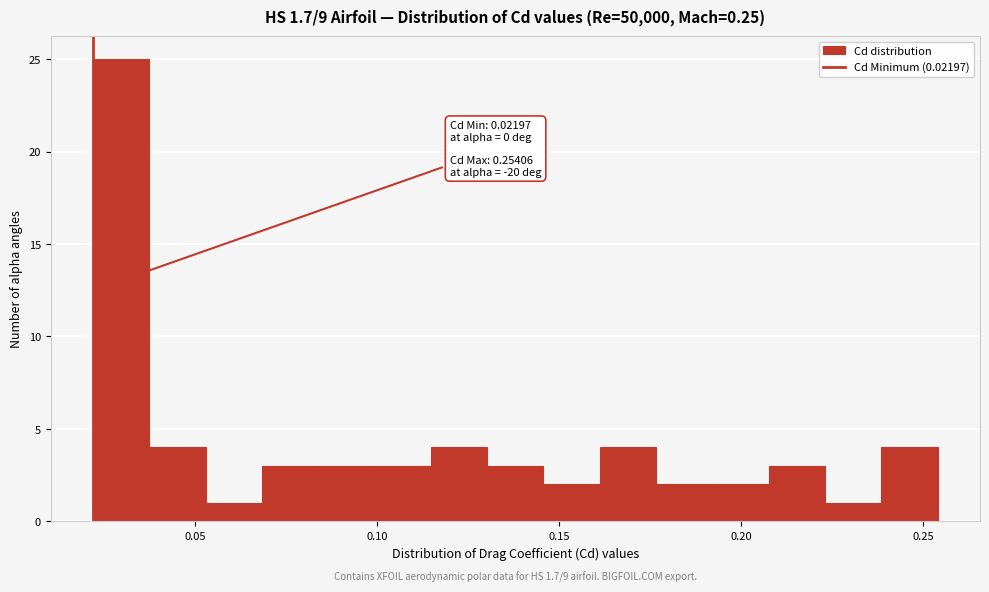

Around what value on the x-axis is the tallest bar? Give the approximate position of its centre, as read against the axis.

0.030